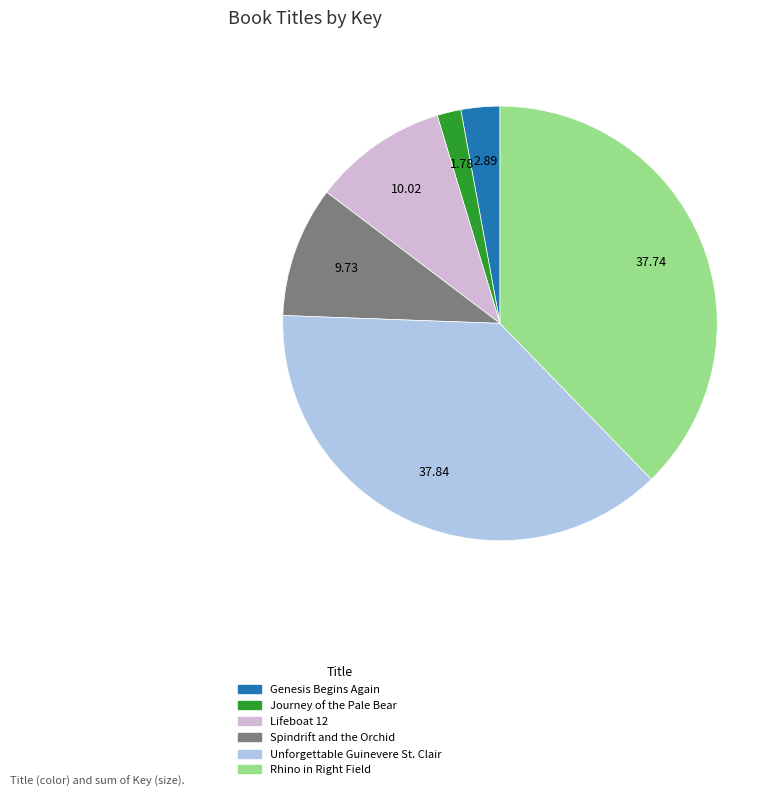

The Spindrift and the Orchid slice represents 23% of the pie. True or false?

False